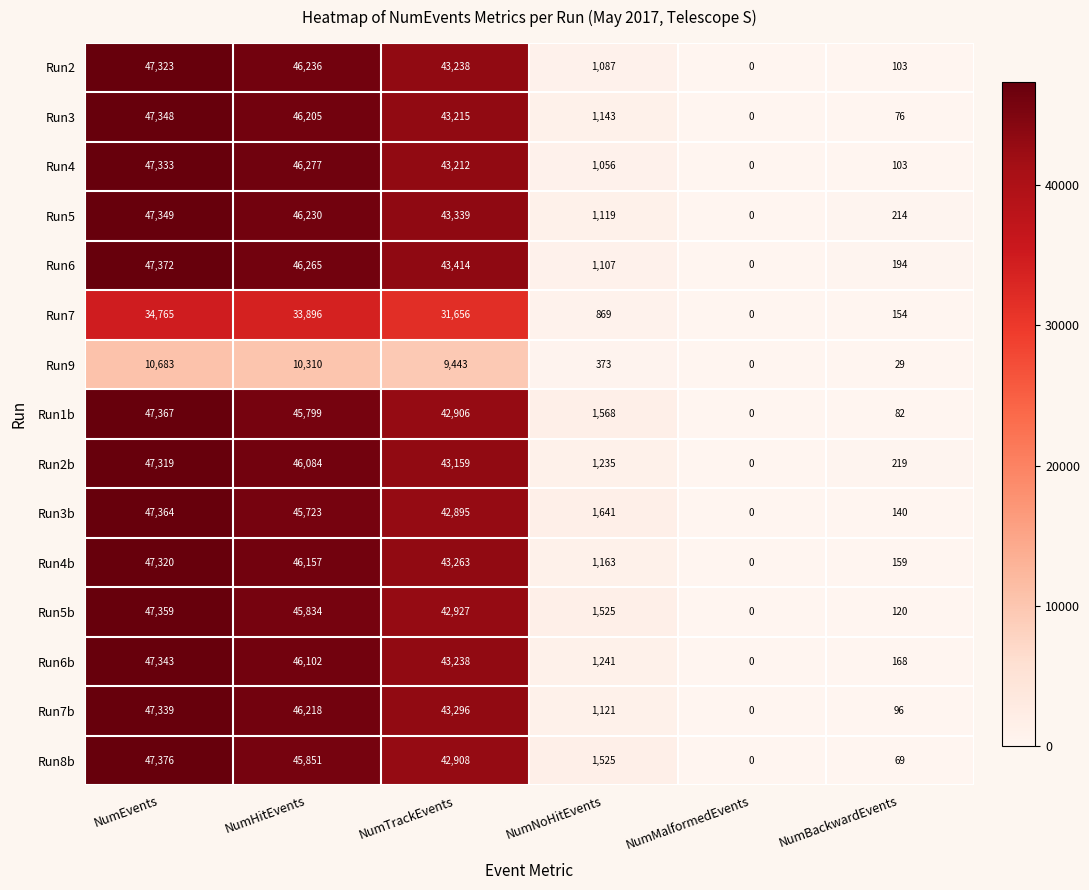

What is the spread (max minus min) of values at NumNoHitEvents?

1268